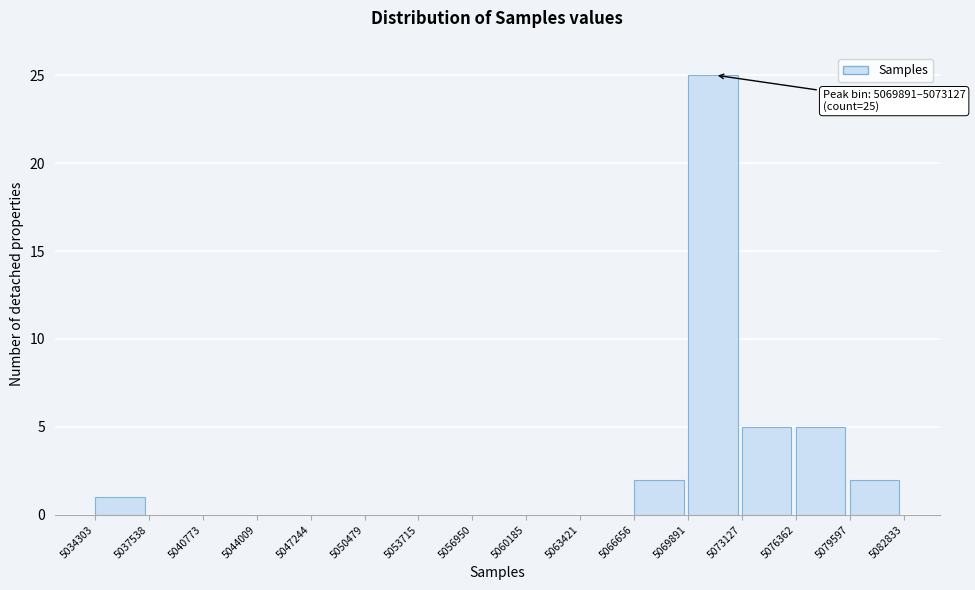

Which range on the x-axis has the tallest bar?

5069891 to 5073127